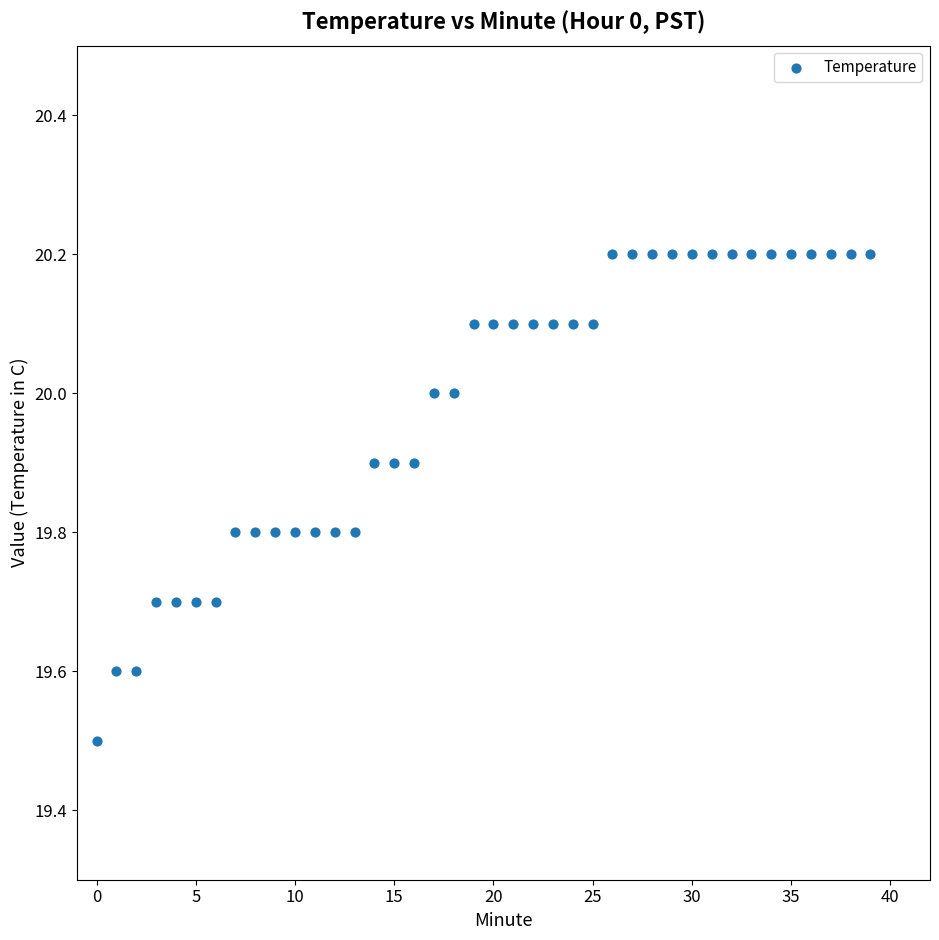

What Y value in the scatter plot is closest to 19?

19.5